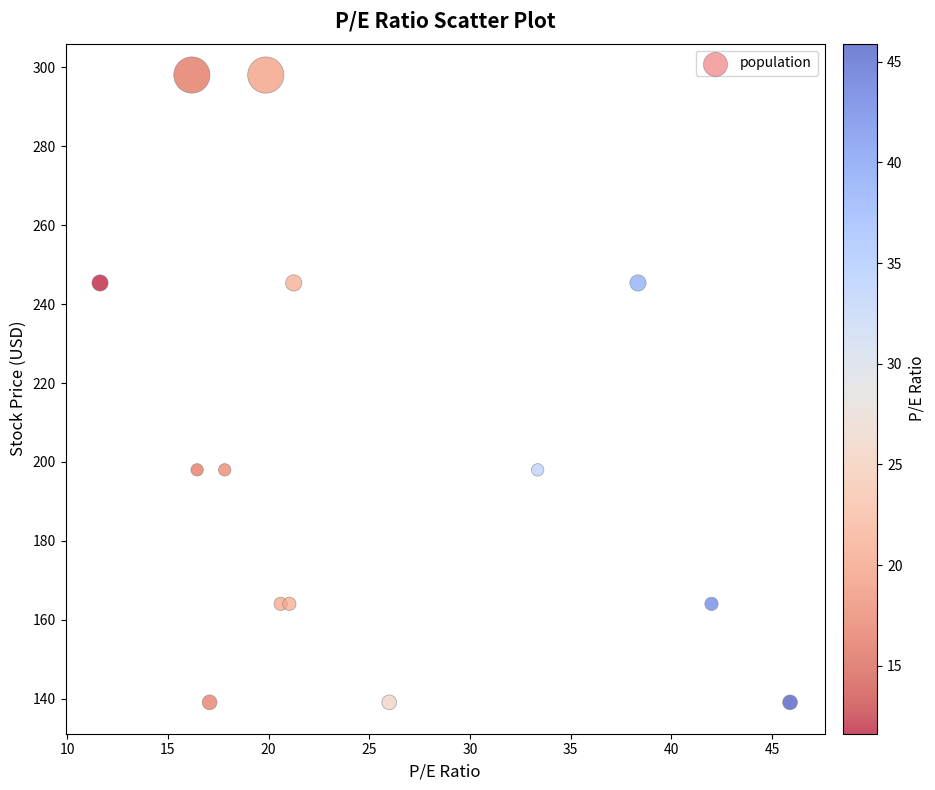

What is the range of Y values (max minus min)?

159.0